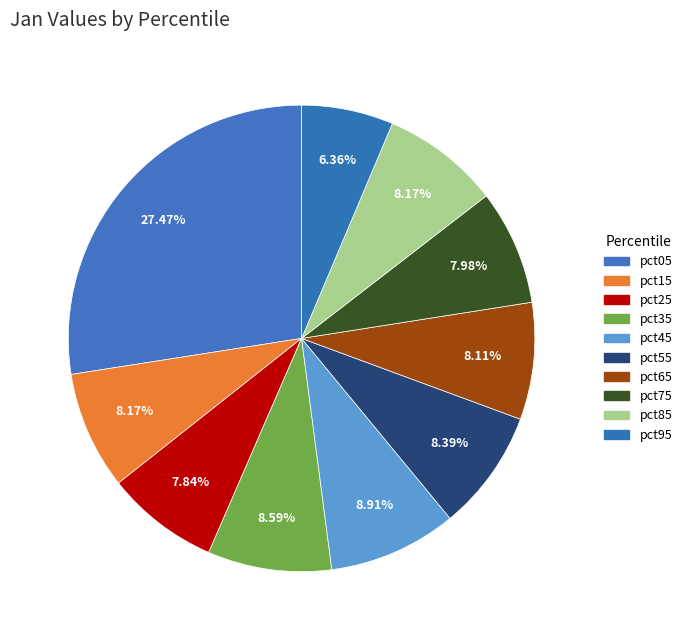

Do pct45 and pct85 together represent more than half of the pie?

No